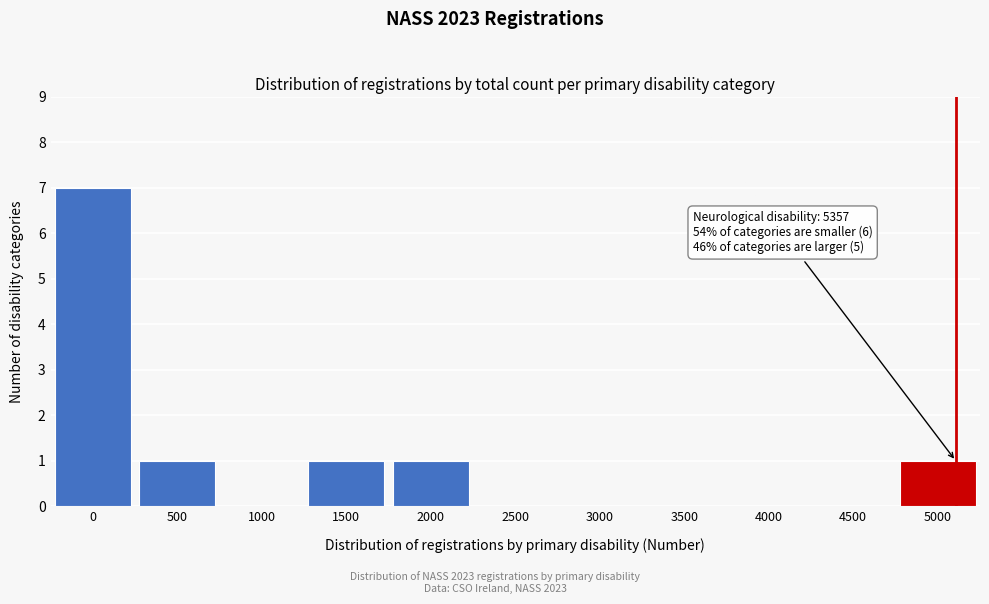

Reading left to right, extract all data points from this chart.

0=7	500=1	1000=0	1500=1	2000=1	2500=0	3000=0	3500=0	4000=0	4500=0	5000=1